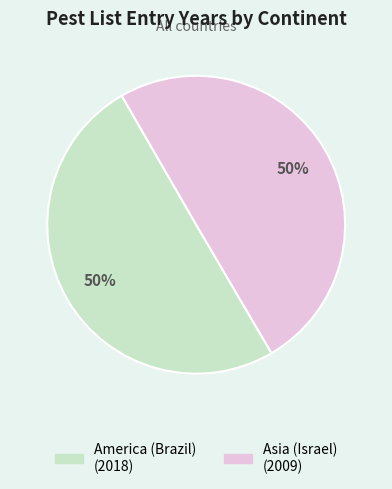

Approximately how many times larger is the value at Asia (Israel) compared to America (Brazil)?

1.0